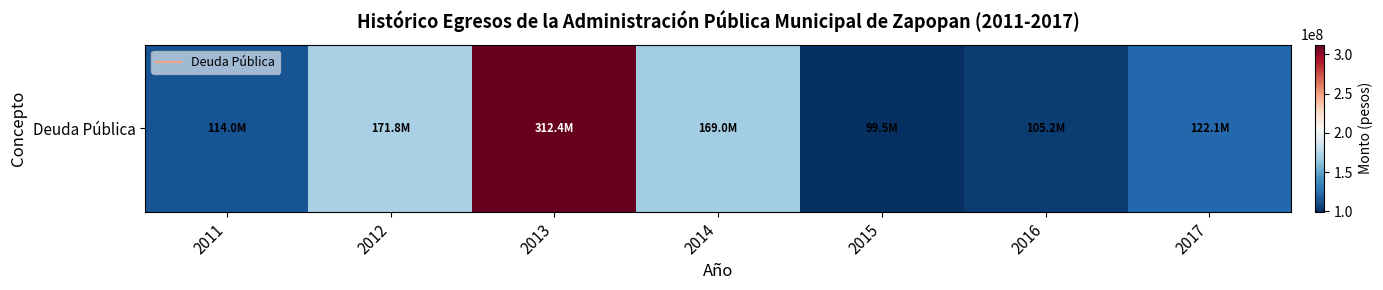

What is the ratio of the value at 2017 to the value at 2013?

0.4